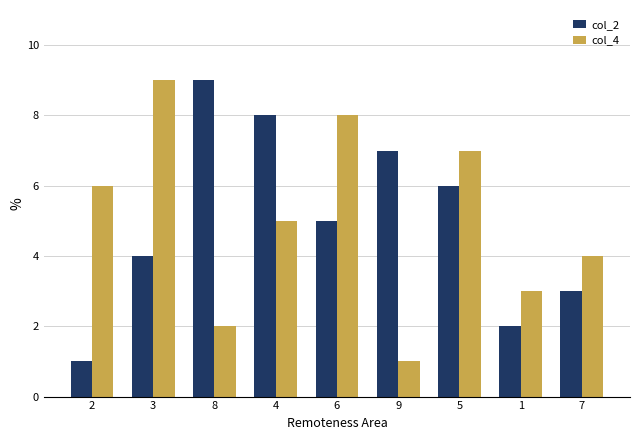

Is it true that col_4 equals 3 at 4?

False